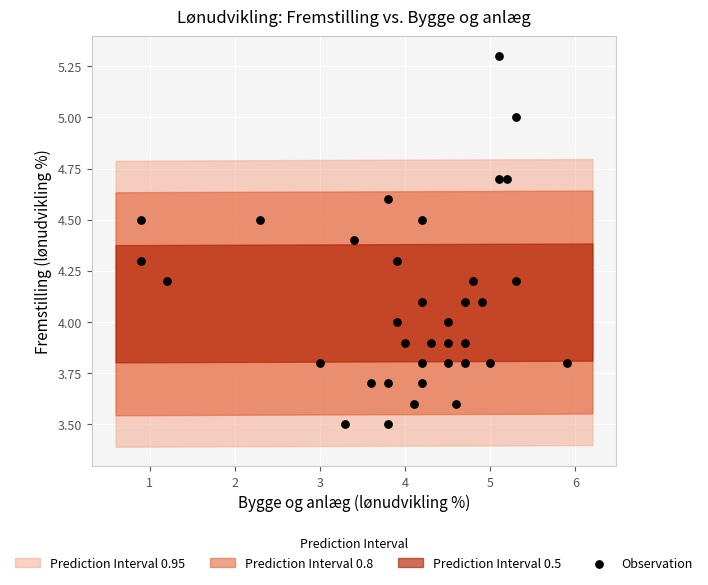

What is the range of Y values (max minus min)?

1.8